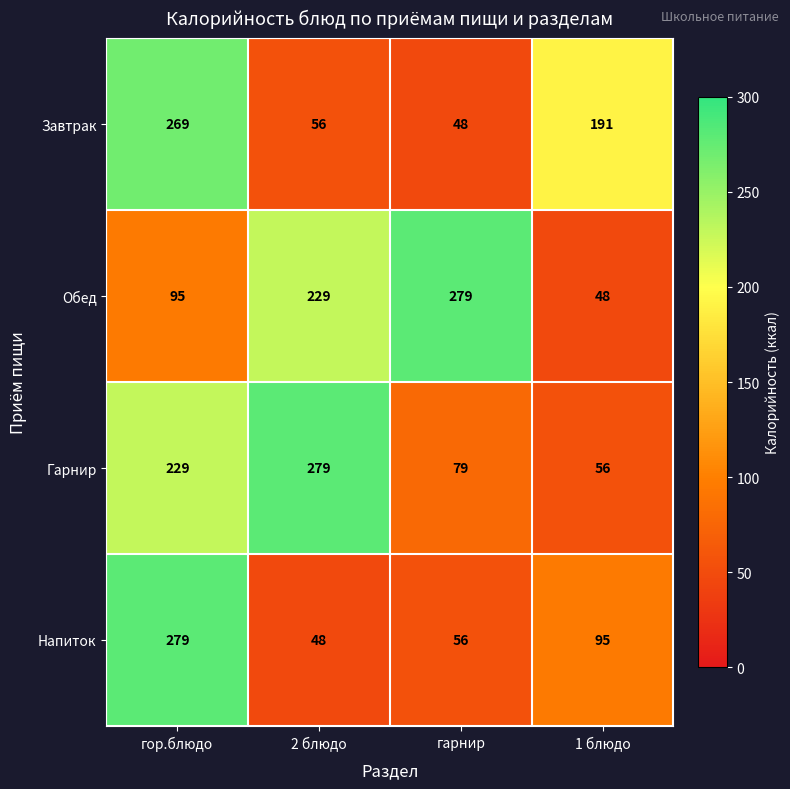

At which label is Обед closest to 163?

2 блюдо